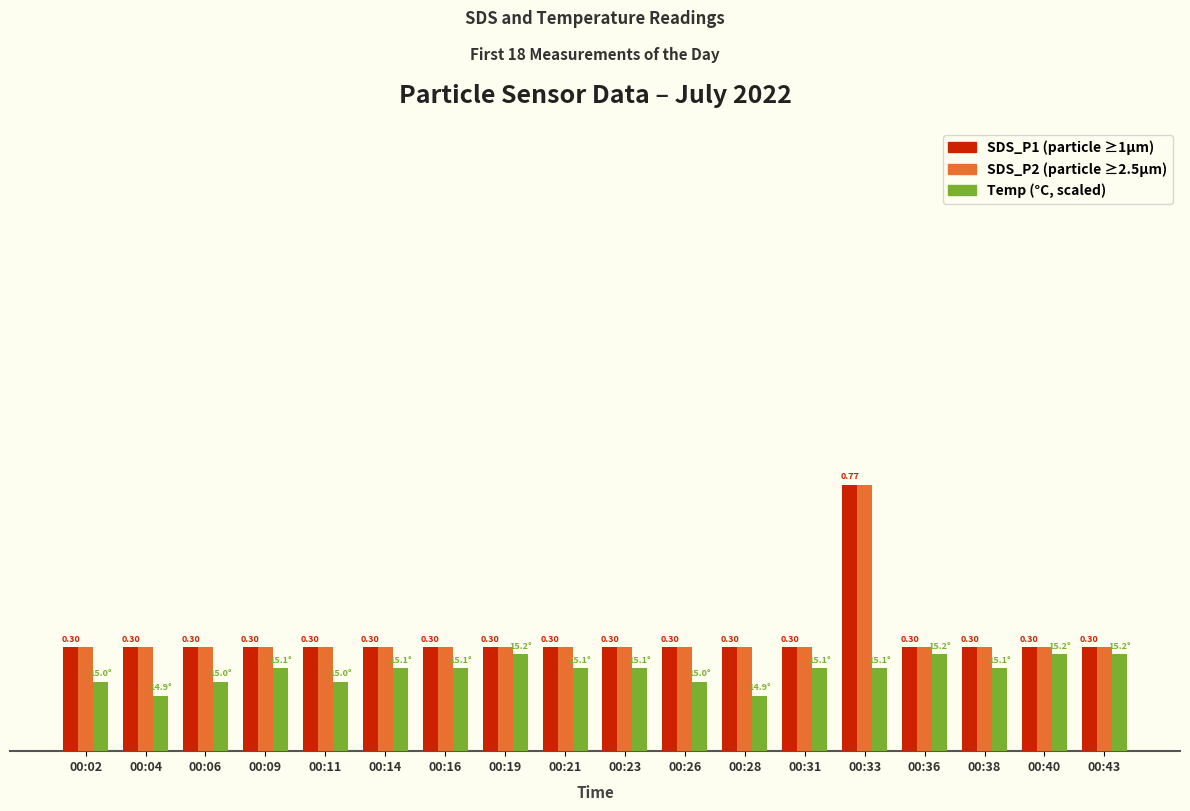

Are the bars grouped side by side (vs. stacked)?

Yes